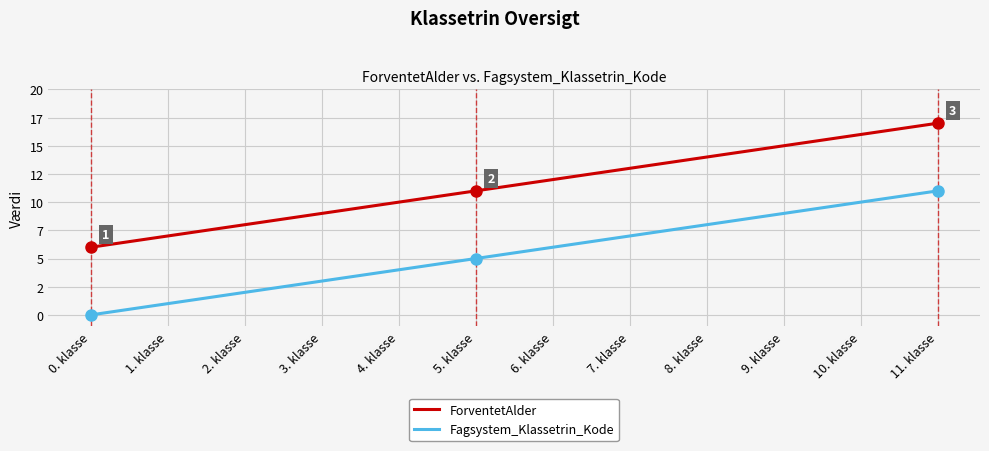

At how many categories does at least one series exceed 9?

8